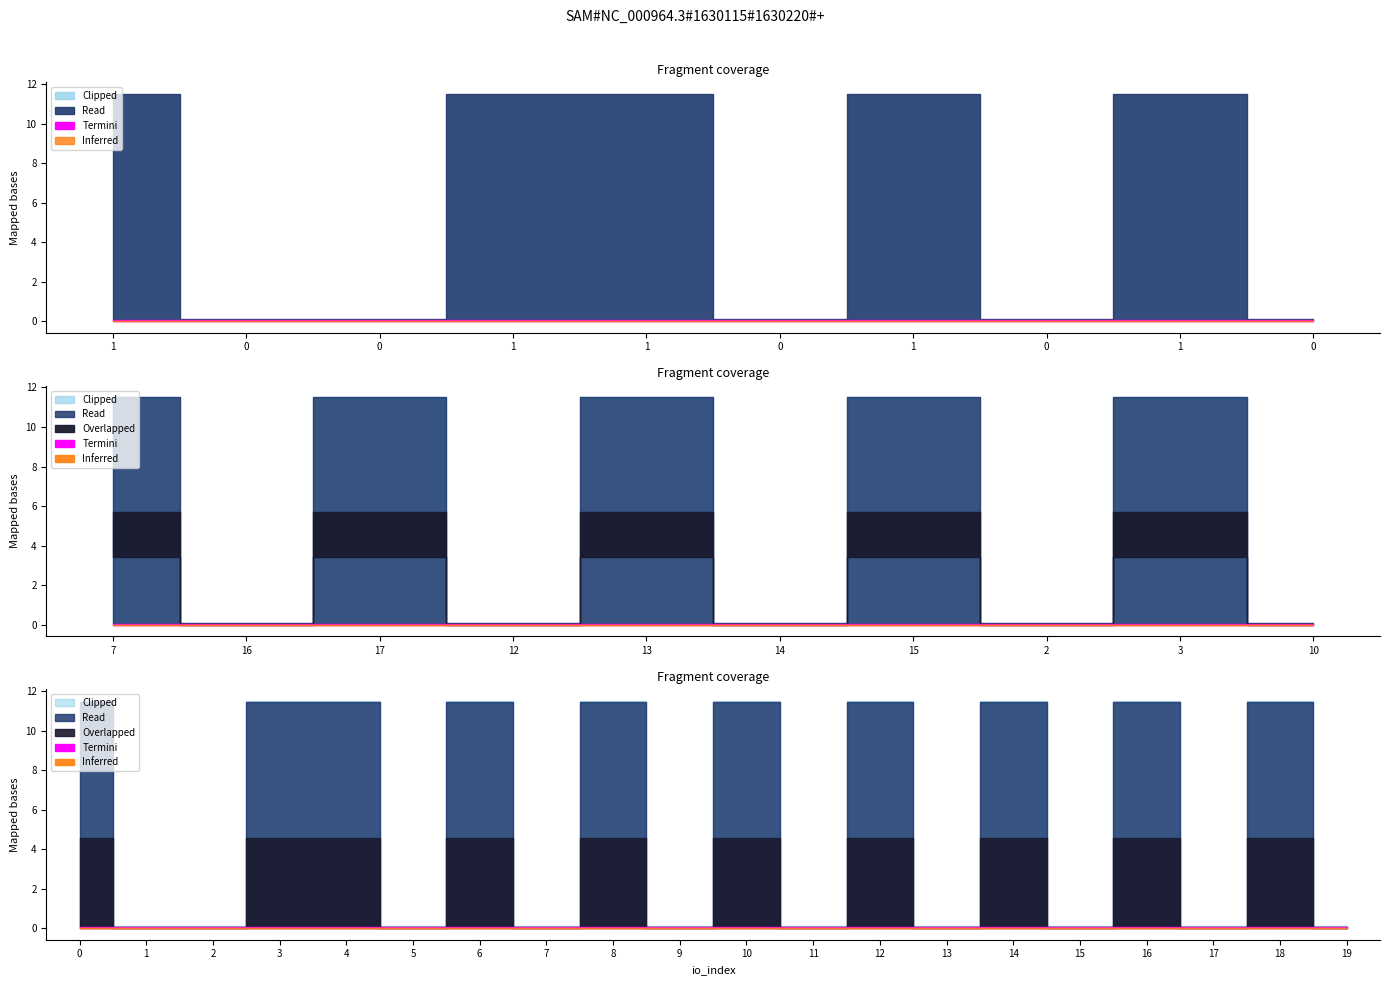

Does the chart have visible grid lines?

No